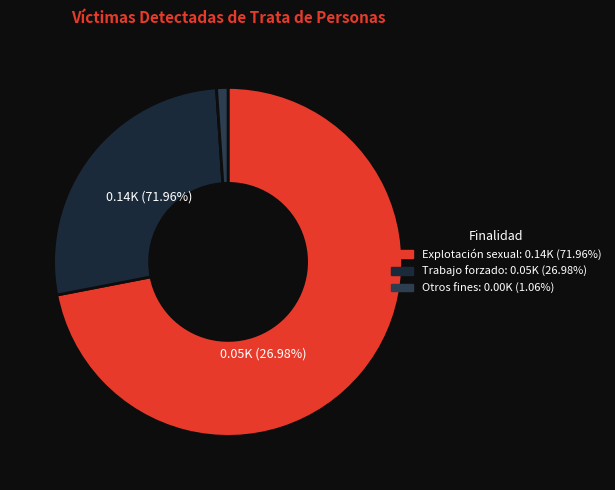

The Otros fines slice represents 1% of the pie. True or false?

True